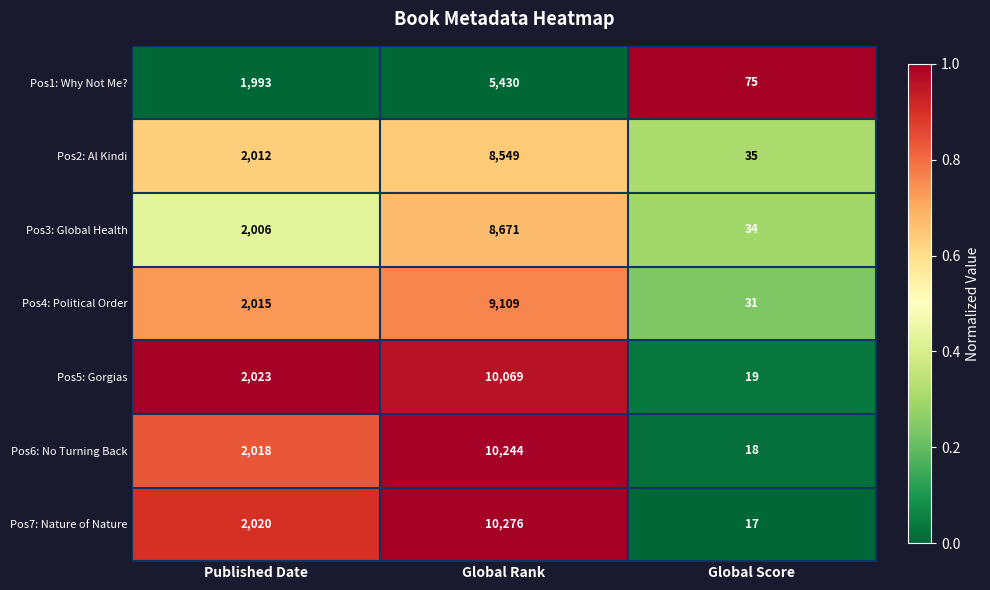

Is the value of Pos5: Gorgias at Global Score greater than the value of Pos7: Nature of Nature at Global Rank?

No